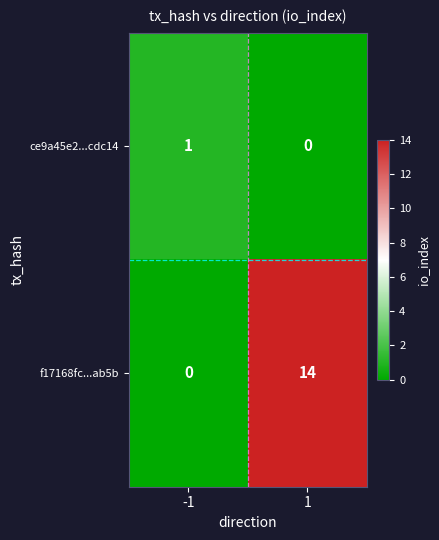

Between -1 and 1, which series saw the biggest shift?

f17168fc...ab5b